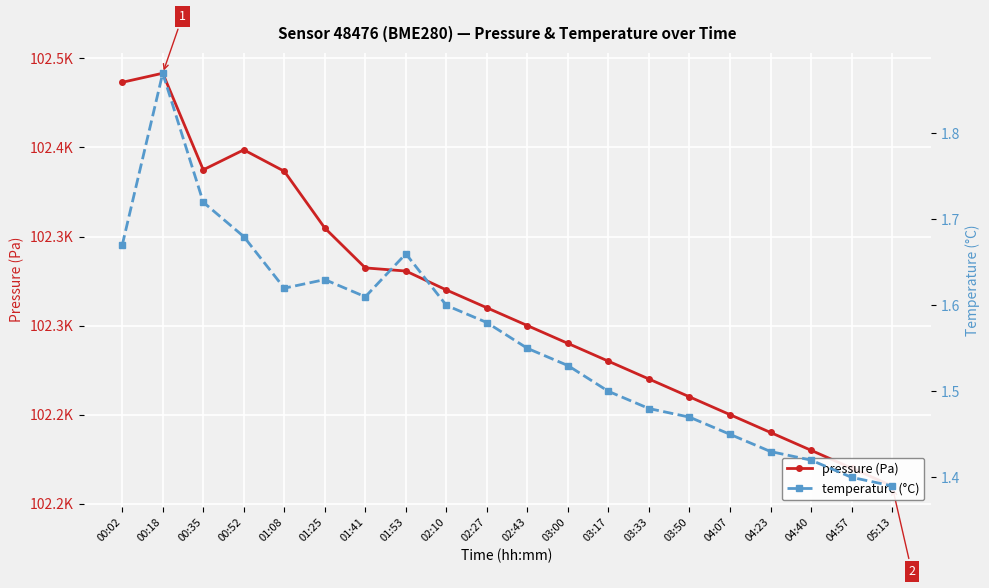

At how many categories does at least one series exceed 98412?

20